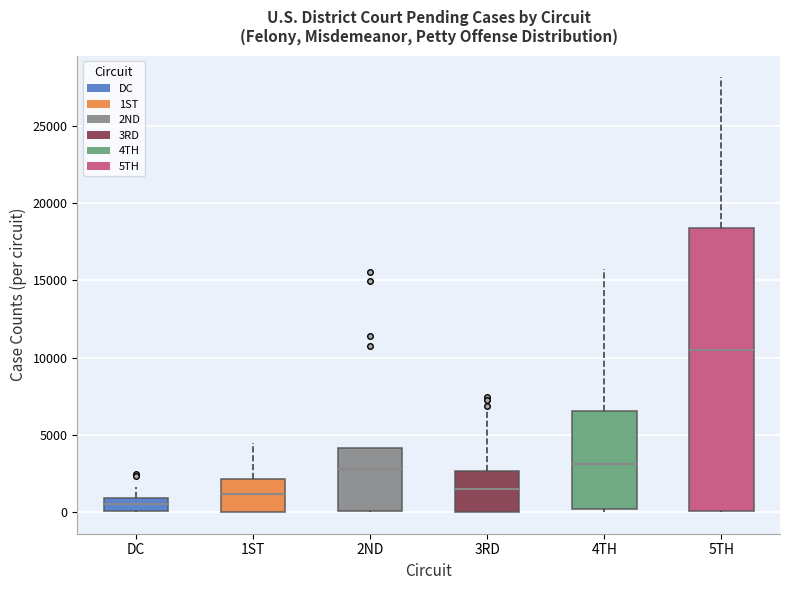

Which box is the tallest, from its lower edge to its upper edge?

5TH